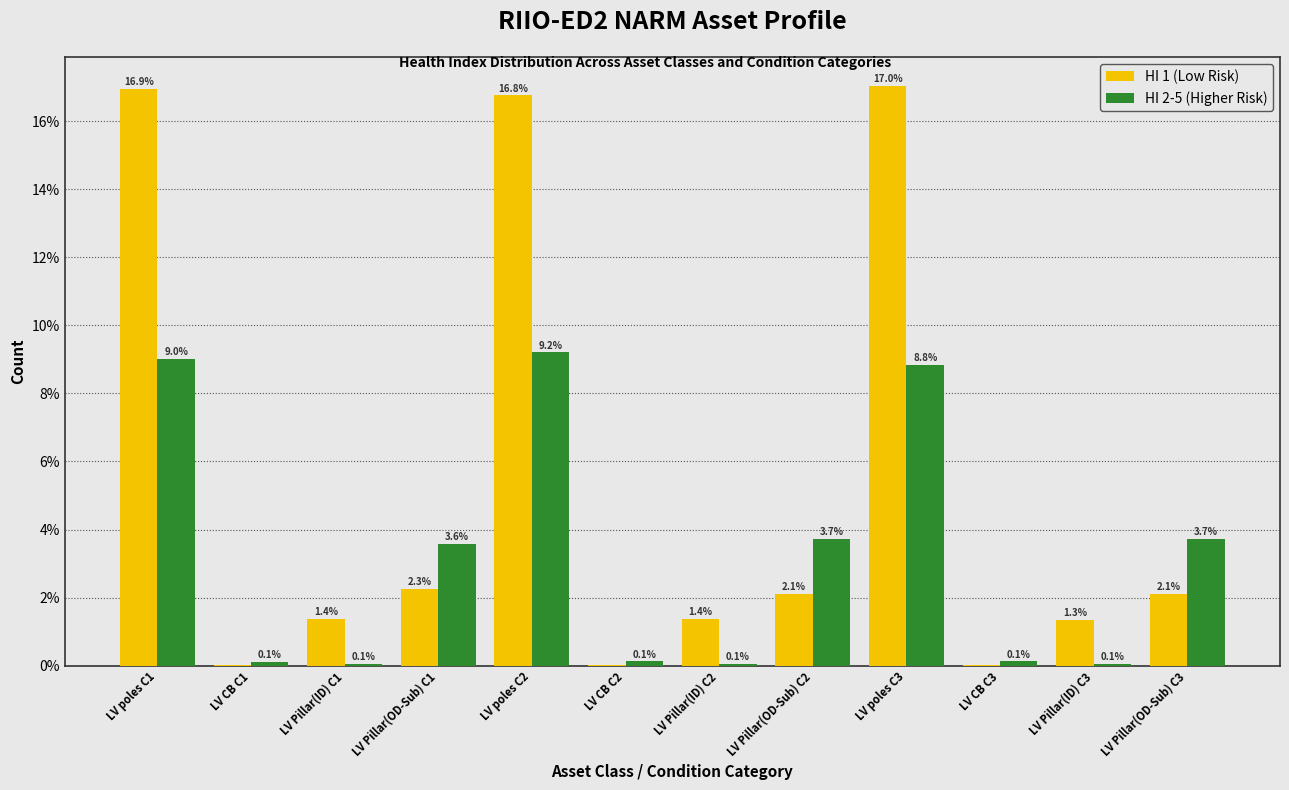

Which series has the largest total across all categories?

HI 1 (Low Risk)